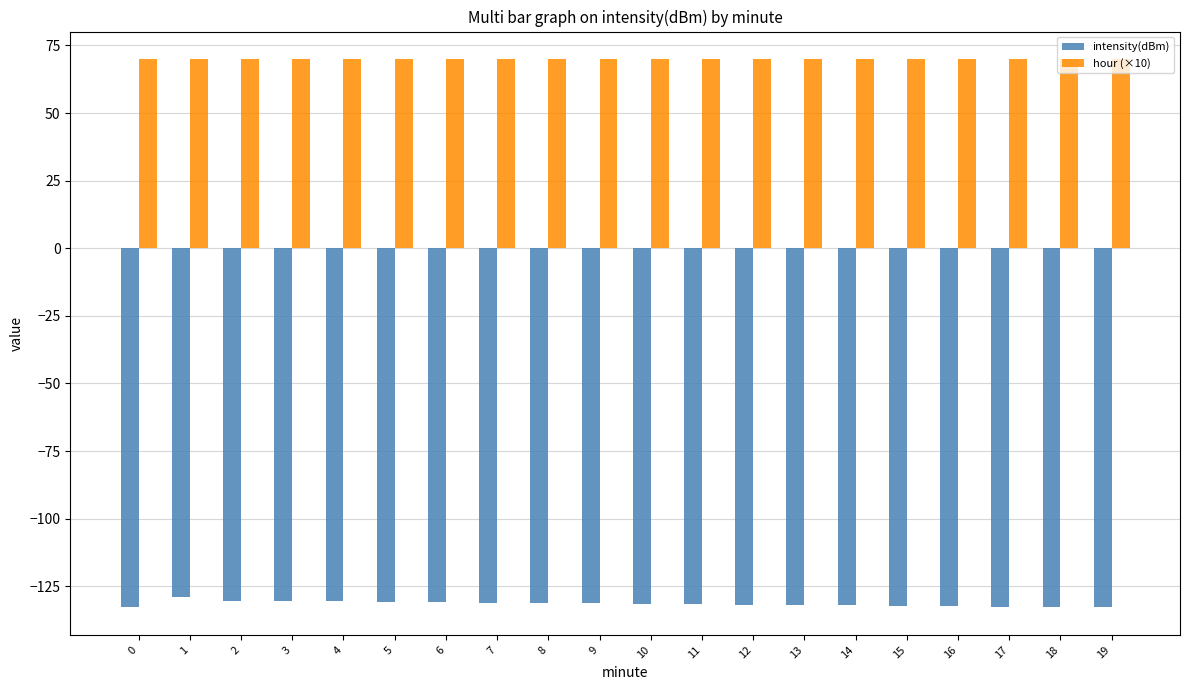

At 5, list the series in order from largest to smallest.

hour (×10), intensity(dBm)